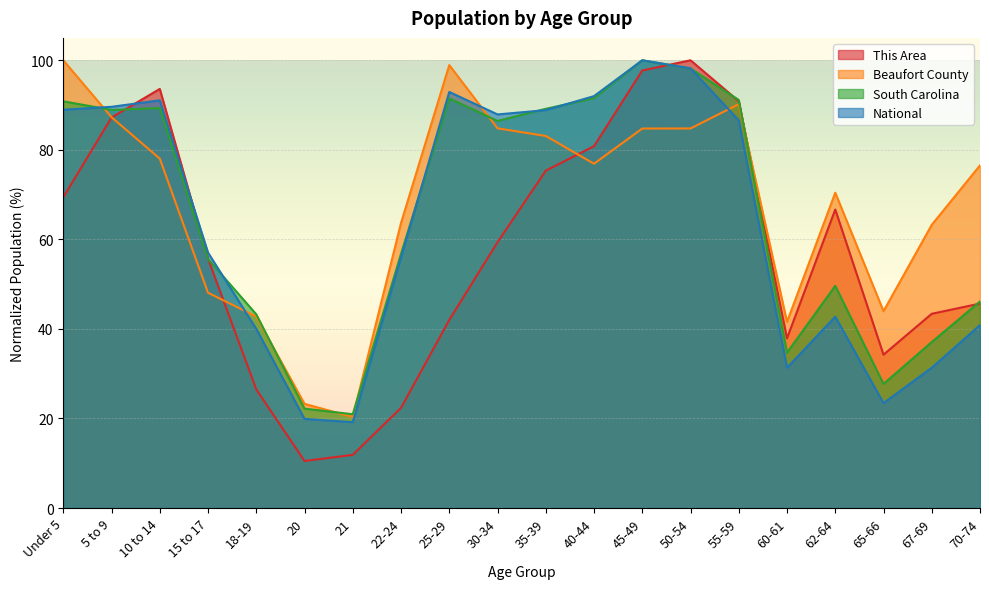

Reading right to left, list all the values displayed in this chart.

This Area: 70-74=45.7	67-69=43.4	65-66=34.2	62-64=66.7	60-61=37.9	55-59=90.9	50-54=100.0	45-49=97.7	40-44=80.8	35-39=75.3	30-34=59.4	25-29=42.0	22-24=22.4	21=11.9	20=10.5	18-19=26.5	15 to 17=55.7	10 to 14=93.6	5 to 9=87.2	Under 5=69.4
Beaufort County: 70-74=76.5	67-69=63.2	65-66=44.0	62-64=70.4	60-61=41.6	55-59=90.2	50-54=84.8	45-49=84.8	40-44=76.9	35-39=83.1	30-34=84.8	25-29=98.9	22-24=63.7	21=20.3	20=23.3	18-19=42.8	15 to 17=48.1	10 to 14=78.0	5 to 9=87.3	Under 5=100.0
South Carolina: 70-74=46.1	67-69=37.1	65-66=27.7	62-64=49.6	60-61=34.7	55-59=91.1	50-54=98.2	45-49=100.0	40-44=91.5	35-39=89.2	30-34=86.5	25-29=91.5	22-24=56.8	21=20.9	20=22.2	18-19=43.3	15 to 17=55.6	10 to 14=89.3	5 to 9=88.9	Under 5=90.8
National: 70-74=40.9	67-69=31.3	65-66=23.4	62-64=42.7	60-61=31.3	55-59=86.6	50-54=98.2	45-49=100.0	40-44=92.0	35-39=88.9	30-34=87.9	25-29=92.9	22-24=56.0	21=19.2	20=19.9	18-19=40.0	15 to 17=57.0	10 to 14=91.1	5 to 9=89.6	Under 5=89.0